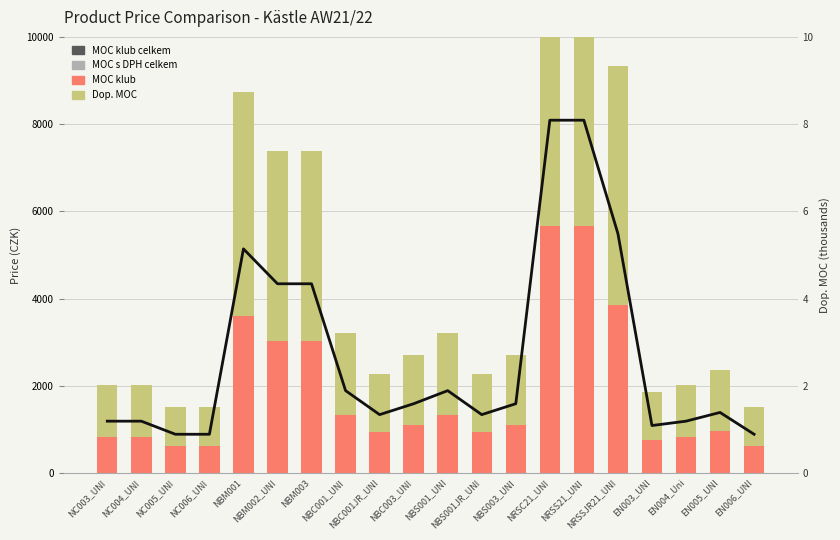

What is the sum of all Dop. MOC (thousands) values?

53.9